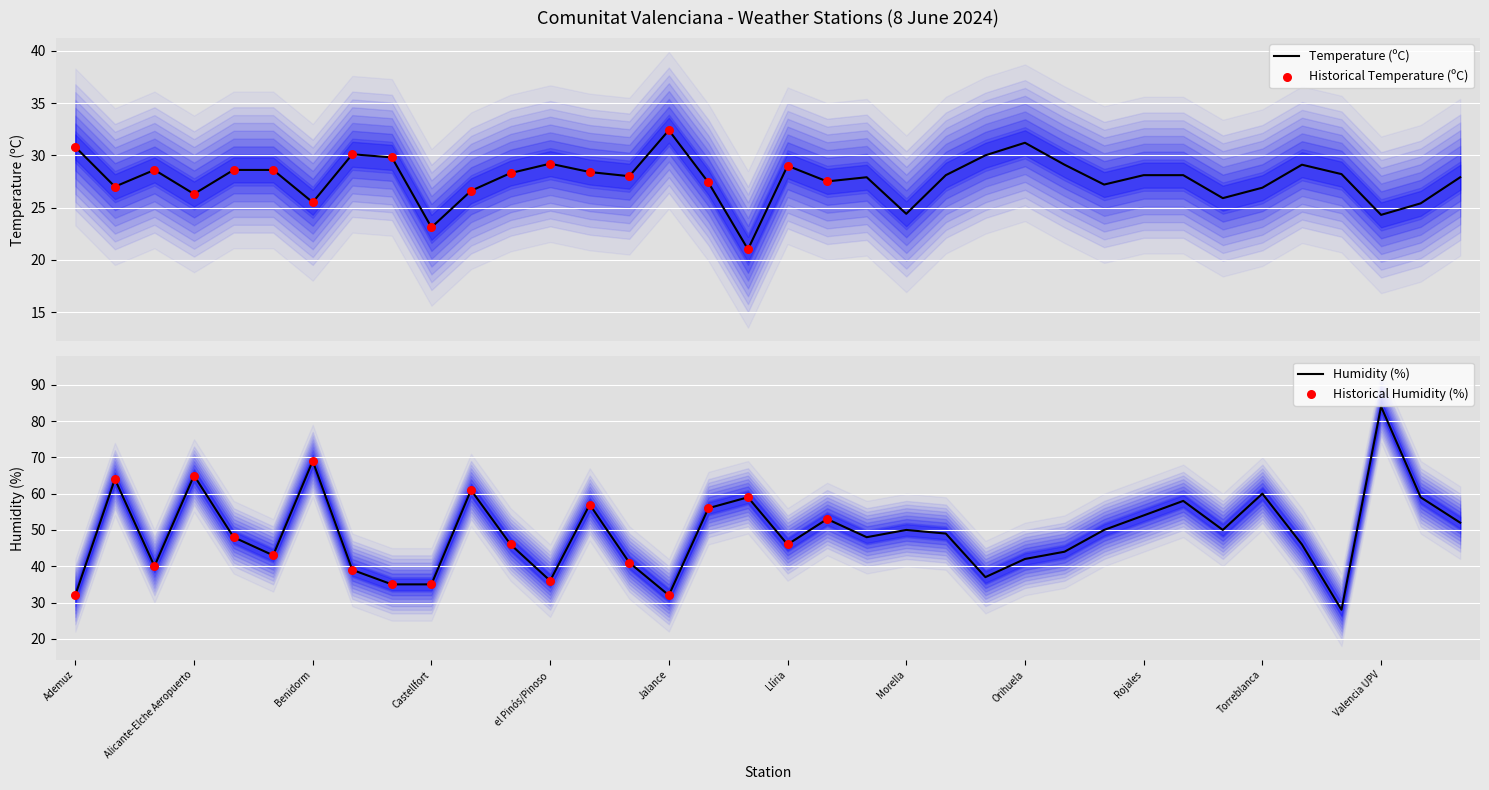

Which series has the largest Y range (max minus min)?

Humidity (%)